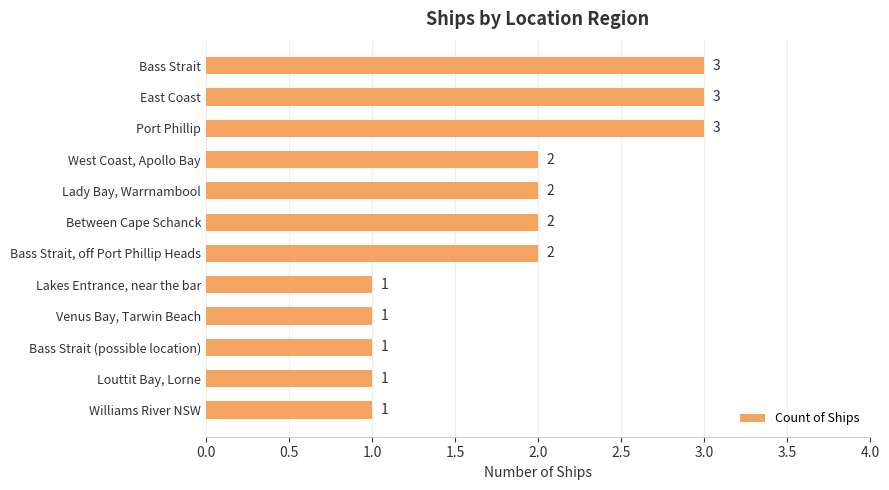

What is the average value?

2